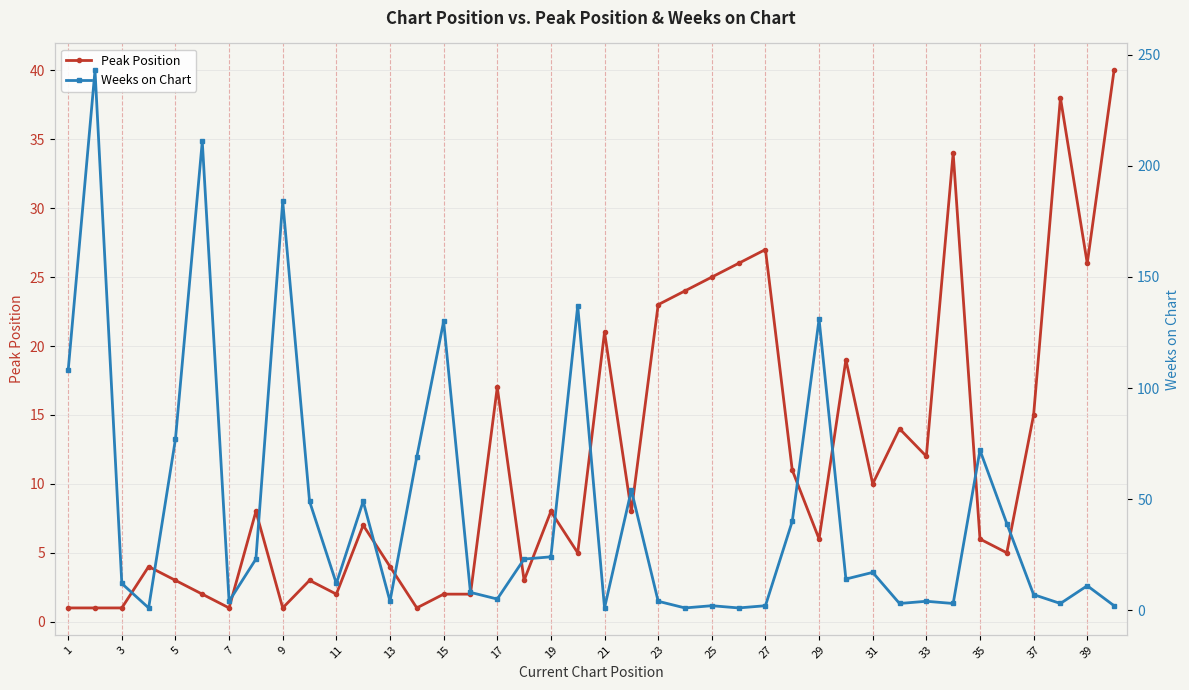

True or false: Peak Position and Weeks on Chart intersect in this chart.

True